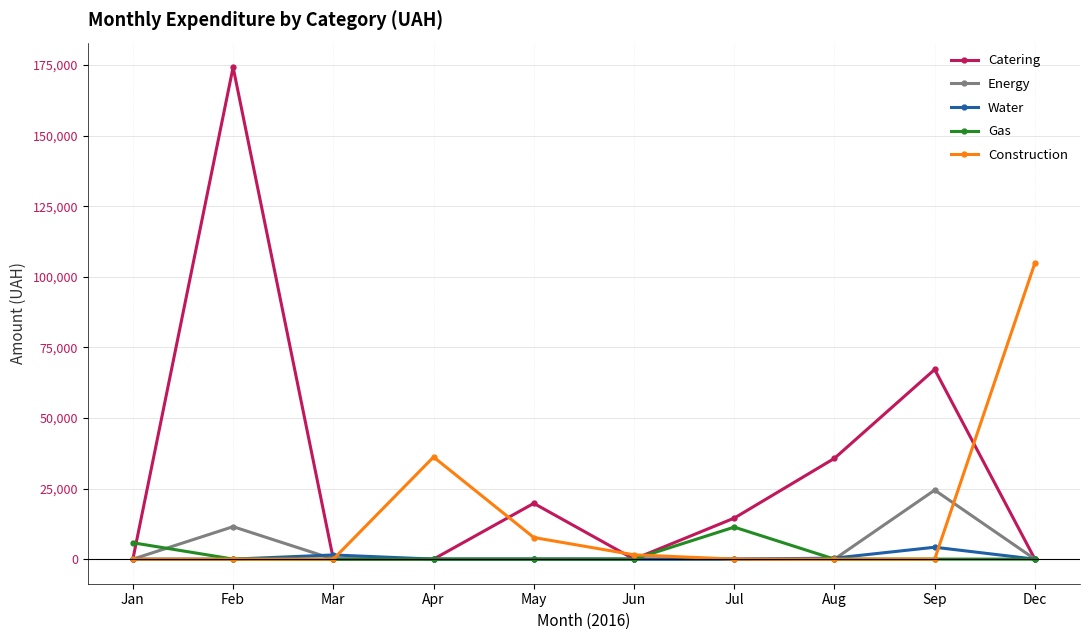

At which category is the sum across all series the highest?

Feb